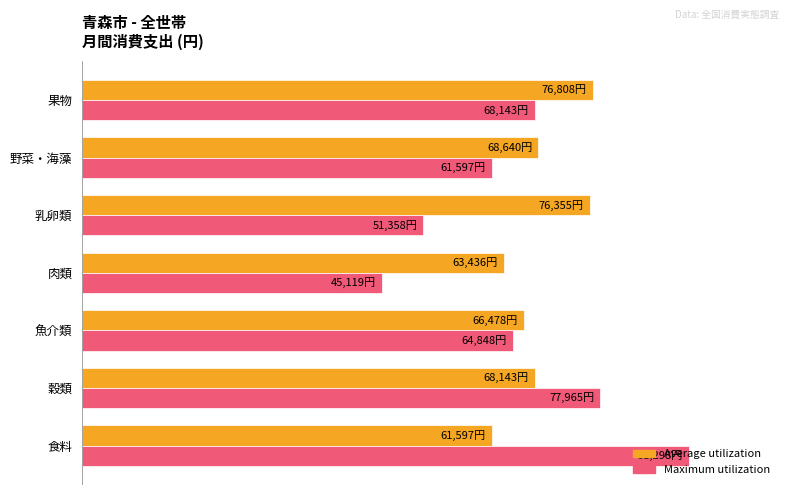

Rank the series by their average value, from highest to lowest.

Average utilization, Maximum utilization